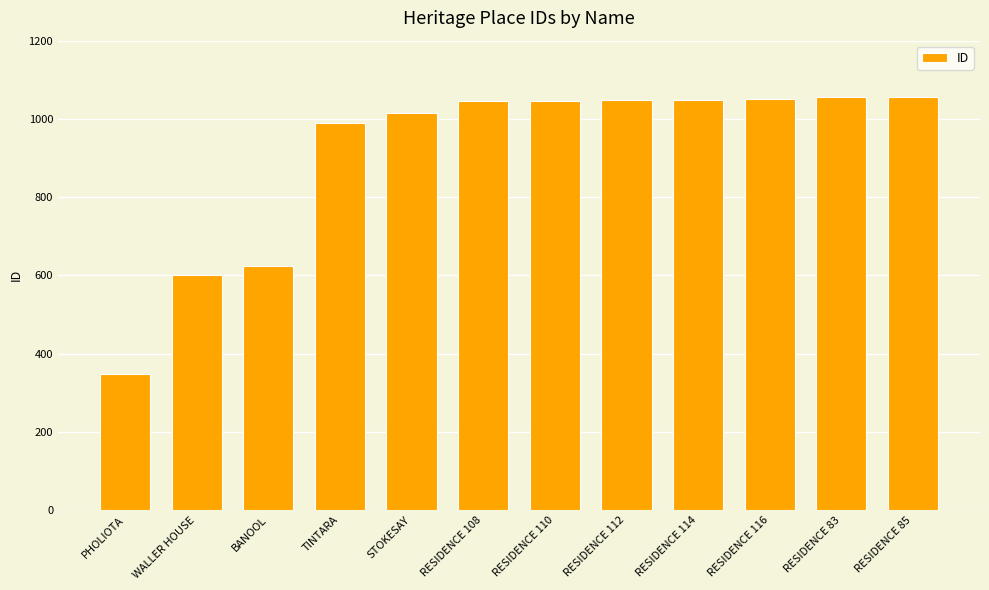

Count the number of data series in this chart.

1